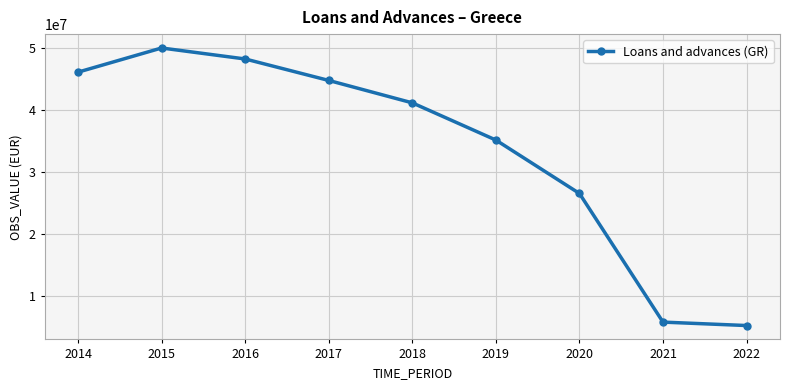

What is the average value?

33626921.4